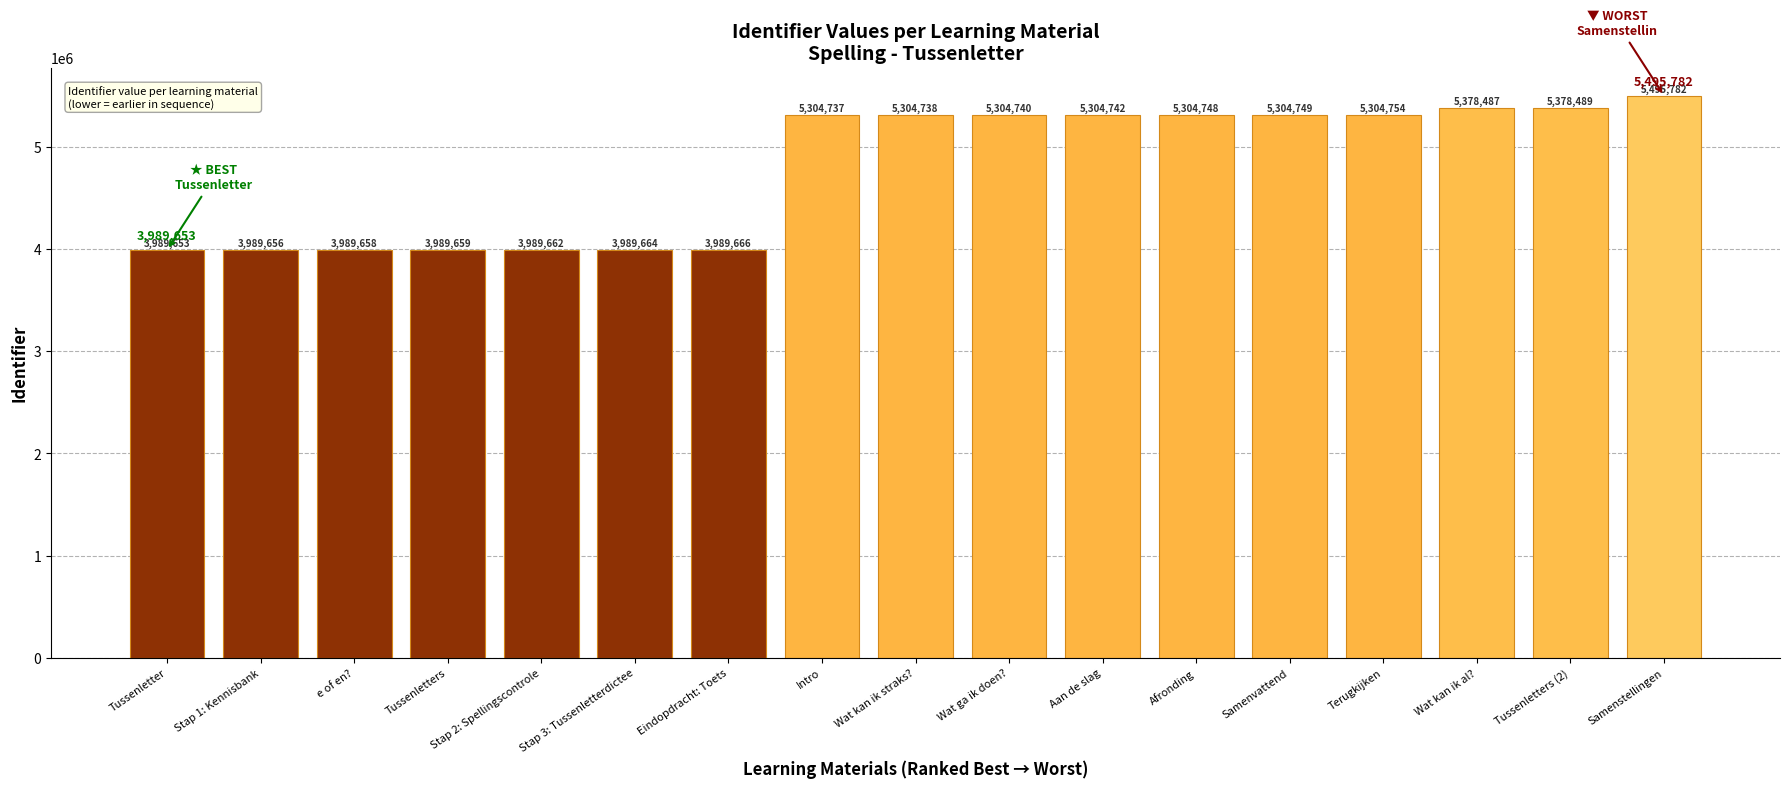

Reading left to right, extract all data points from this chart.

Tussenletter=3989653	Stap 1: Kennisbank=3989656	e of en?=3989658	Tussenletters=3989659	Stap 2: Spellingscontrole=3989662	Stap 3: Tussenletterdictee=3989664	Eindopdracht: Toets=3989666	Intro=5304737	Wat kan ik straks?=5304738	Wat ga ik doen?=5304740	Aan de slag=5304742	Afronding=5304748	Samenvattend=5304749	Terugkijken=5304754	Wat kan ik al?=5378487	Tussenletters (2)=5378489	Samenstellingen=5495782